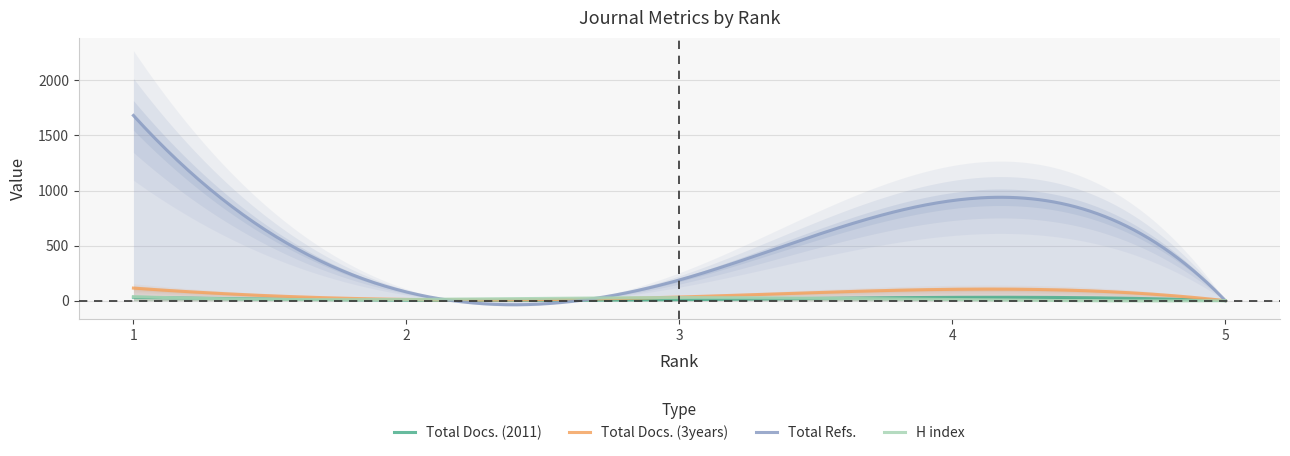

What is the total value across all series at 3?

258